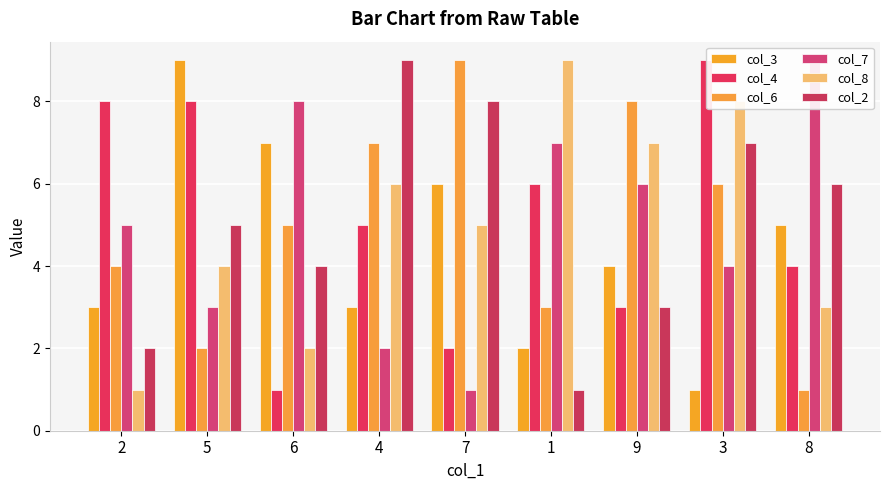

What are all the series names shown in the legend?

col_3, col_4, col_6, col_7, col_8, col_2